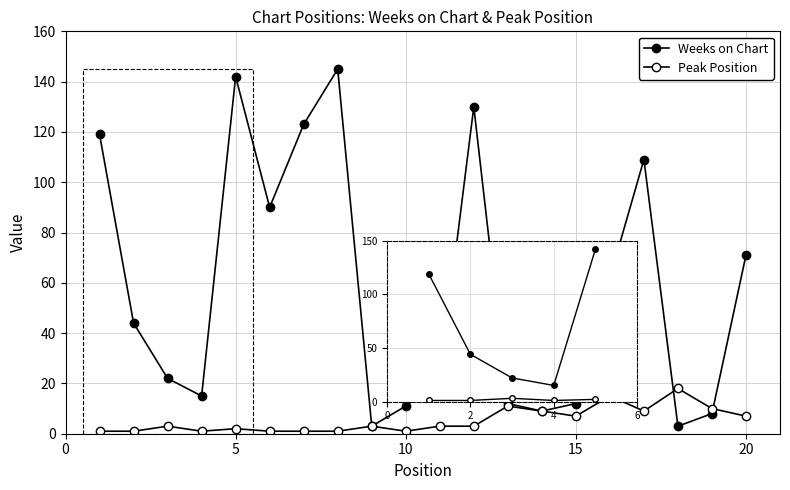

What is the difference between the second highest and second lowest values in the Peak Position series?

14